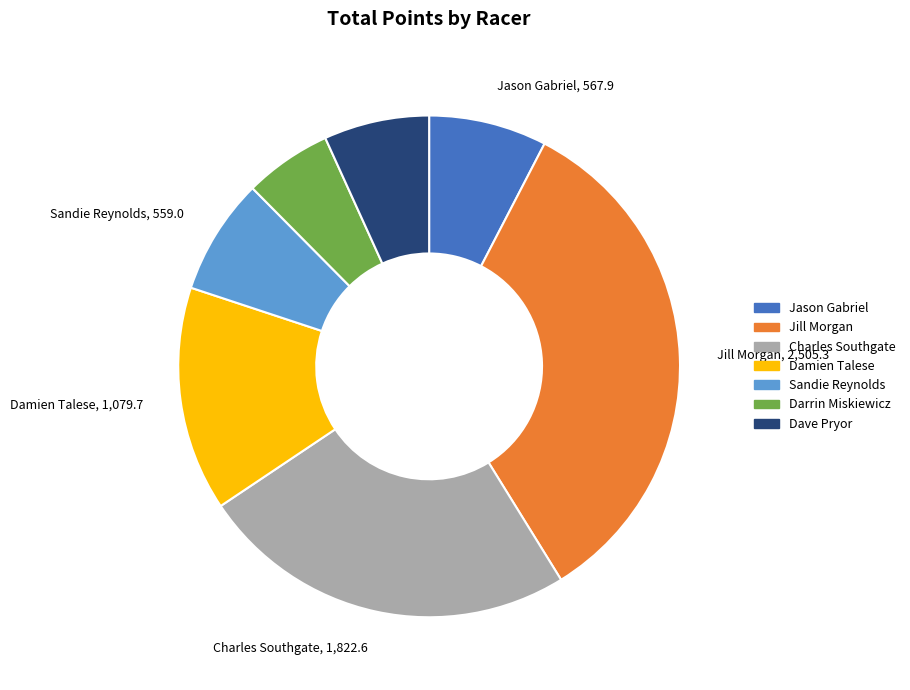

Do Darrin Miskiewicz and Jill Morgan together represent more than half of the pie?

No